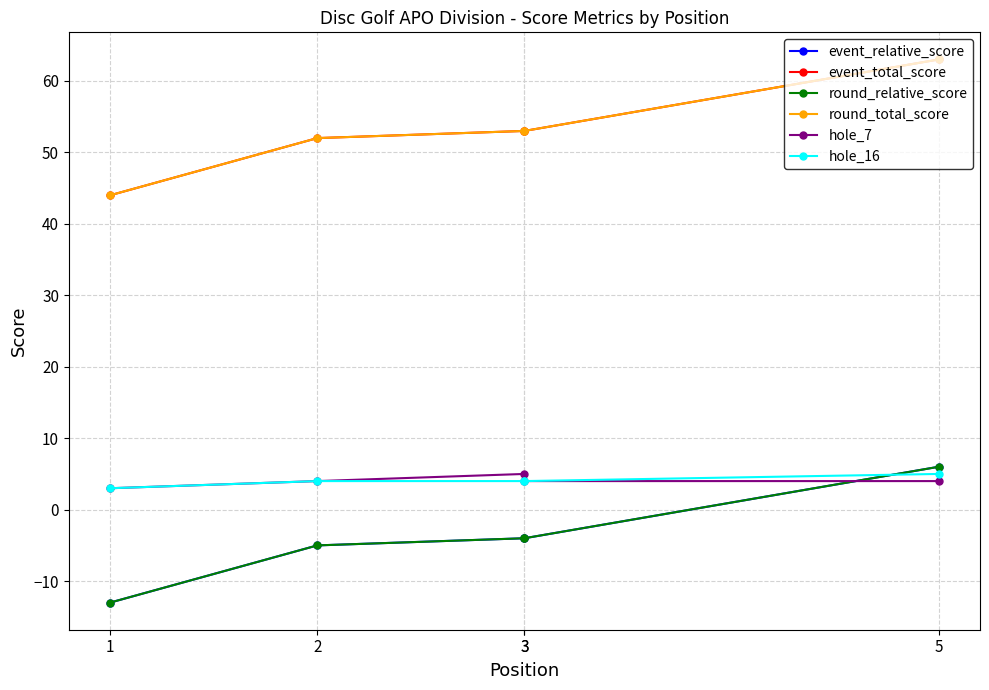

What is the value of the hole_16 point at the 3rd from the left?

4